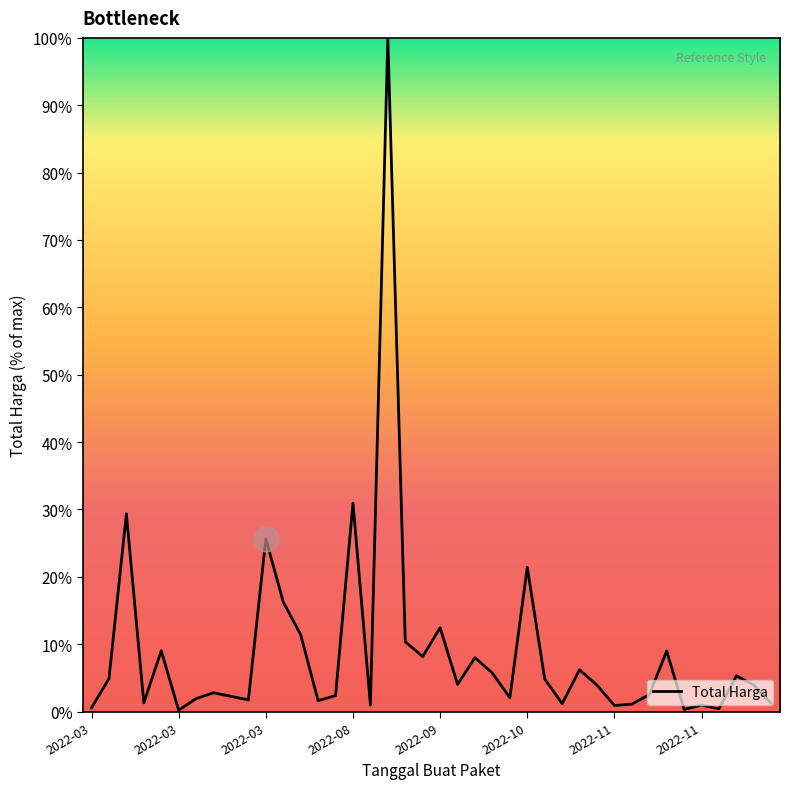

What is the maximum value shown in the chart?

100.0